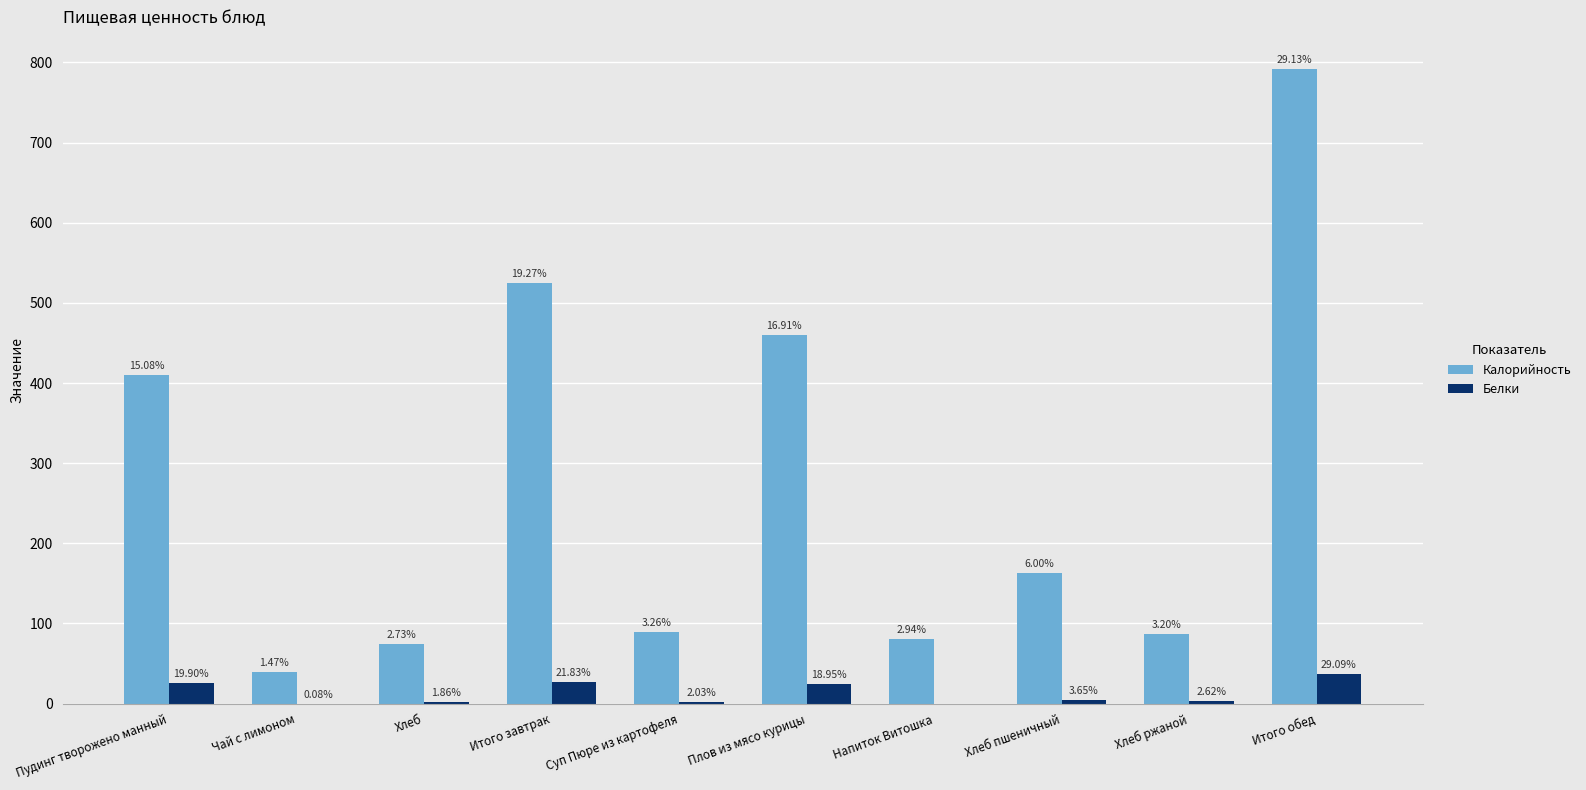

True or false: Белки has a value of 1.2 at Хлеб ржаной.

False